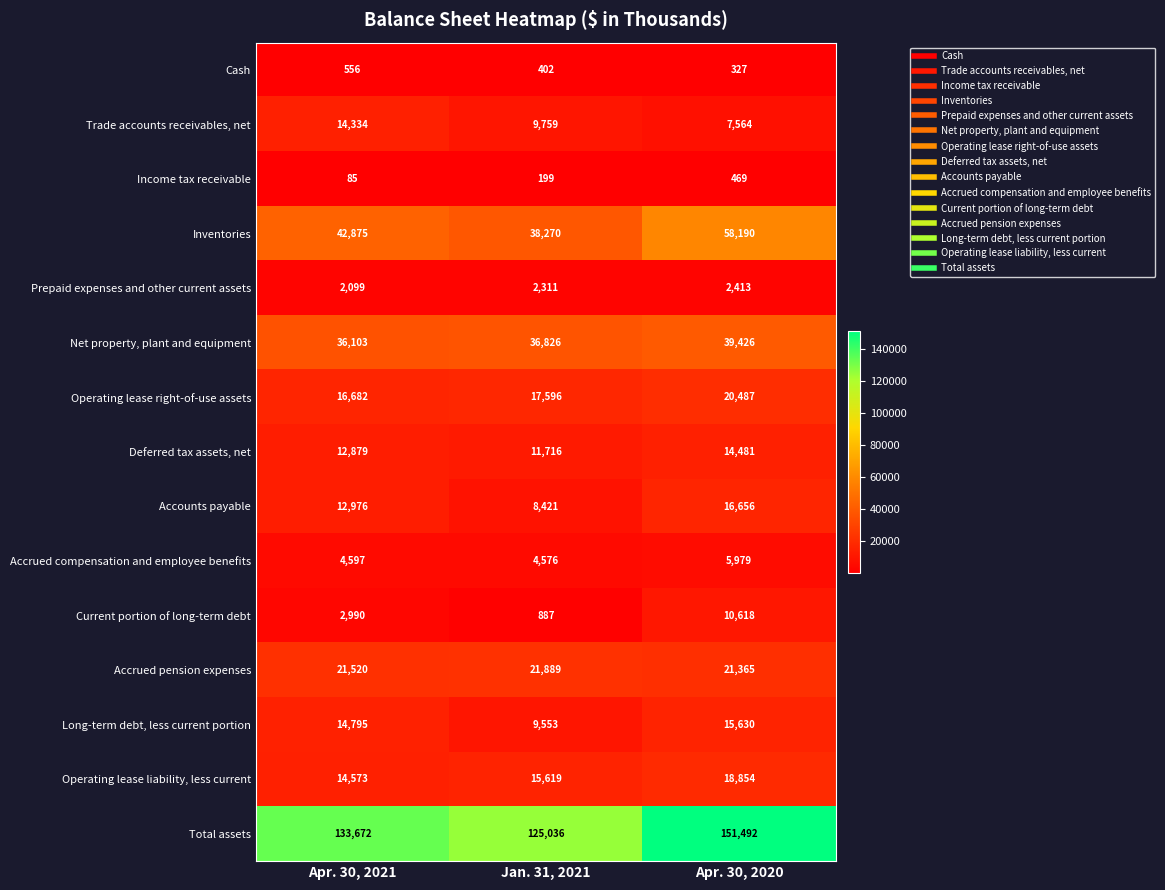

The Current portion of long-term debt series shows 6890 at Apr. 30, 2020. True or false?

False